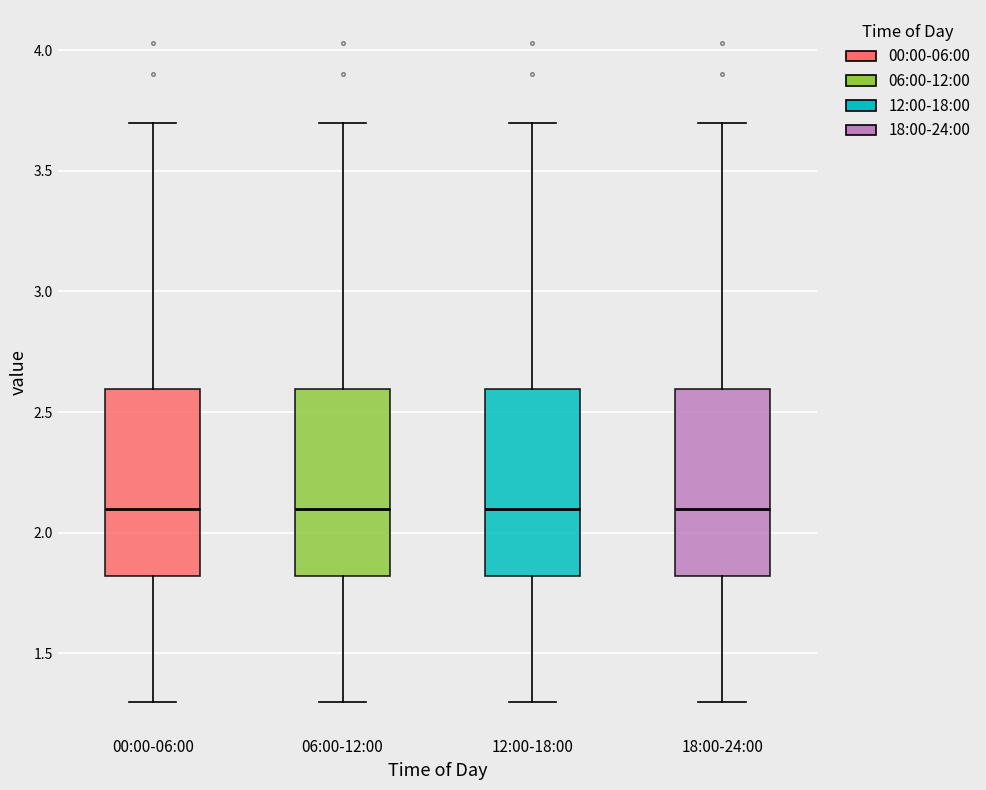

Reading left to right, transcribe this box plot: for each box, give where its median line is, the range the box spans, and where its two whiskers end, as read against the y-axis. The values are not printed on the chart, so give them approximately, as read against the axis.

00:00-06:00: median 2.1, box 1.8 to 2.6, whiskers 1.3 to 3.7
06:00-12:00: median 2.1, box 1.8 to 2.6, whiskers 1.3 to 3.7
12:00-18:00: median 2.1, box 1.8 to 2.6, whiskers 1.3 to 3.7
18:00-24:00: median 2.1, box 1.8 to 2.6, whiskers 1.3 to 3.7